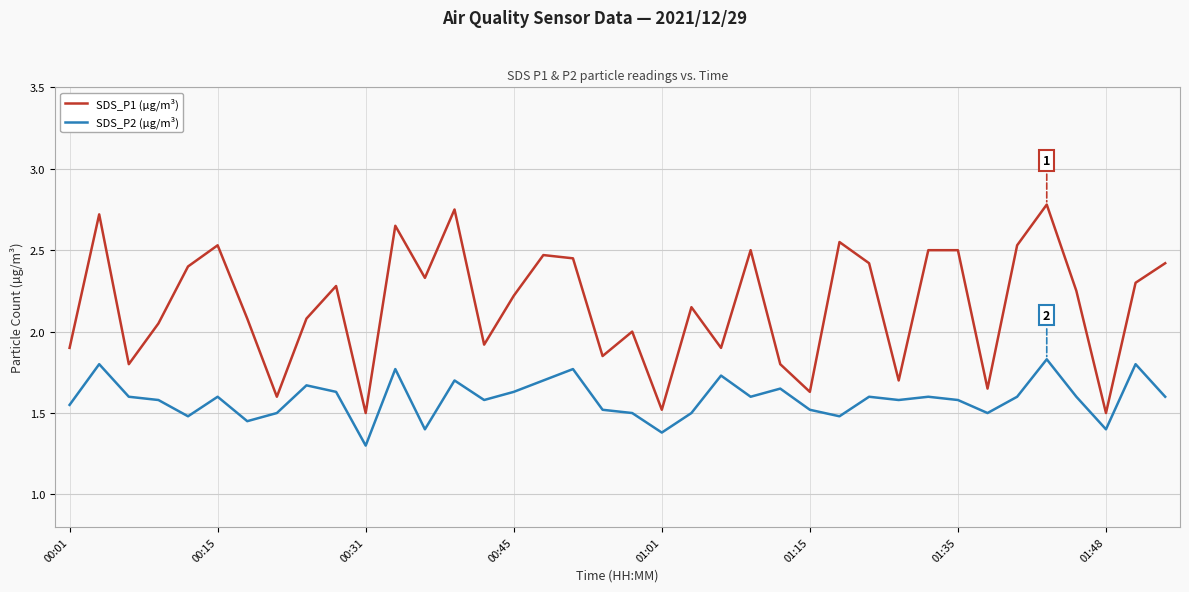

What is the minimum value shown in the chart?

1.3